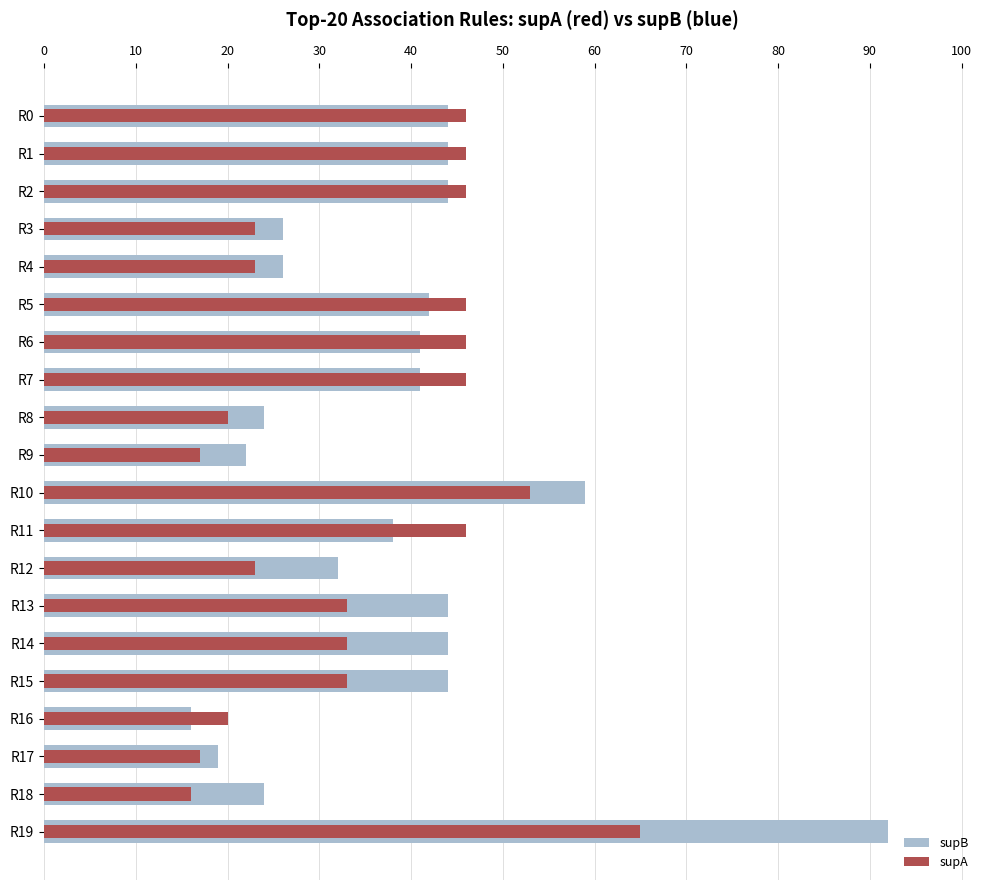

Reading left to right, list all the values displayed in this chart.

supB: 44	44	44	26	26	42	41	41	24	22	59	38	32	44	44	44	16	19	24	92
supA: 46	46	46	23	23	46	46	46	20	17	53	46	23	33	33	33	20	17	16	65